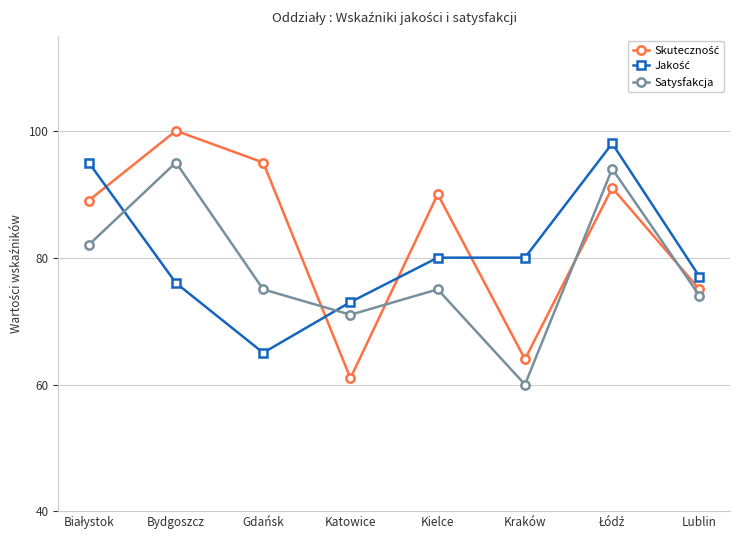

Which label corresponds to the largest value in the chart?

Bydgoszcz